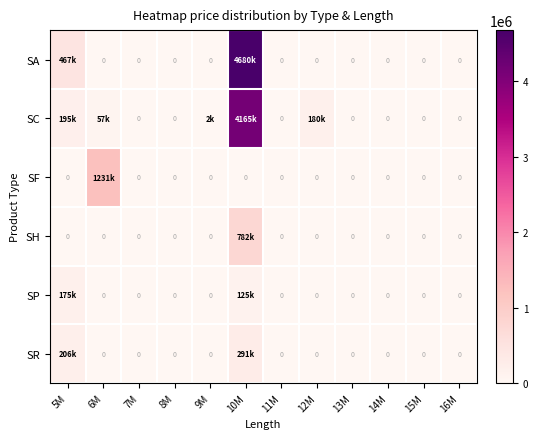

What is the total value across all series at 10M?

10043717